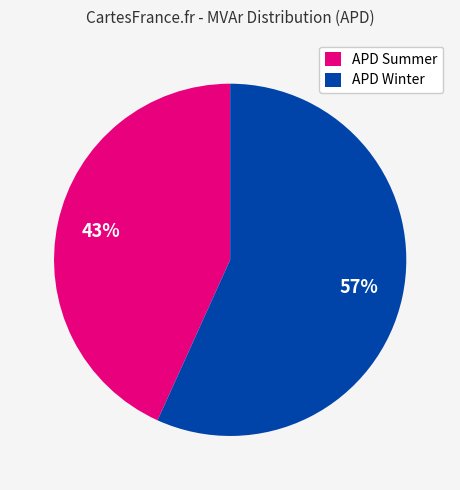

To the nearest percent, what is the difference between the largest and smallest slice percentages?

14%